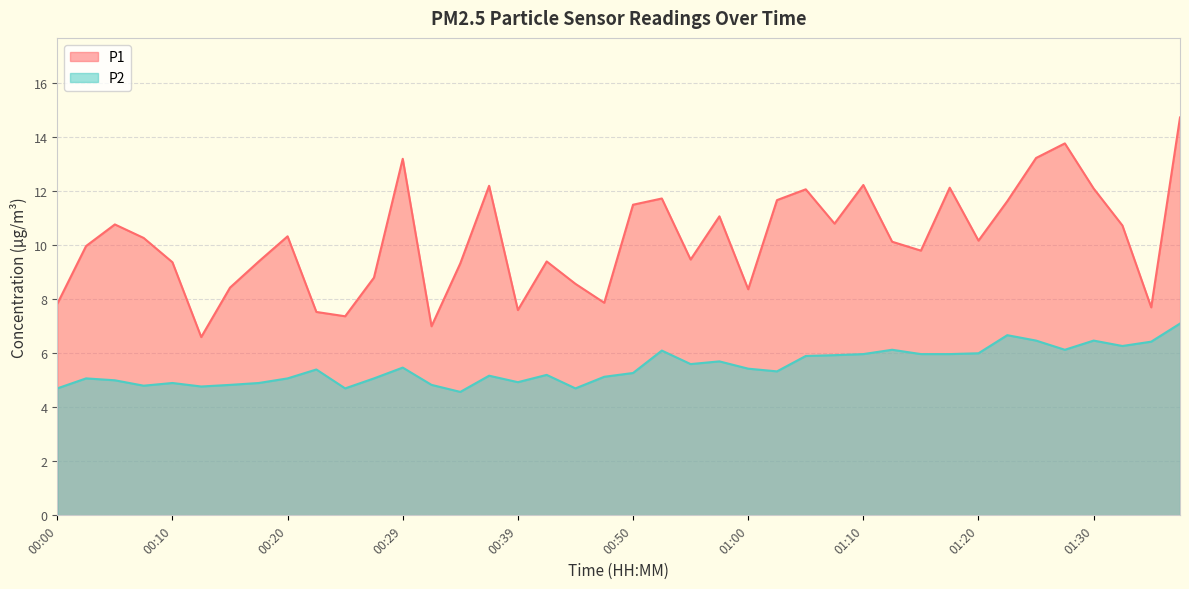

Is it true that P1 equals 4.3 at 01:22?

False